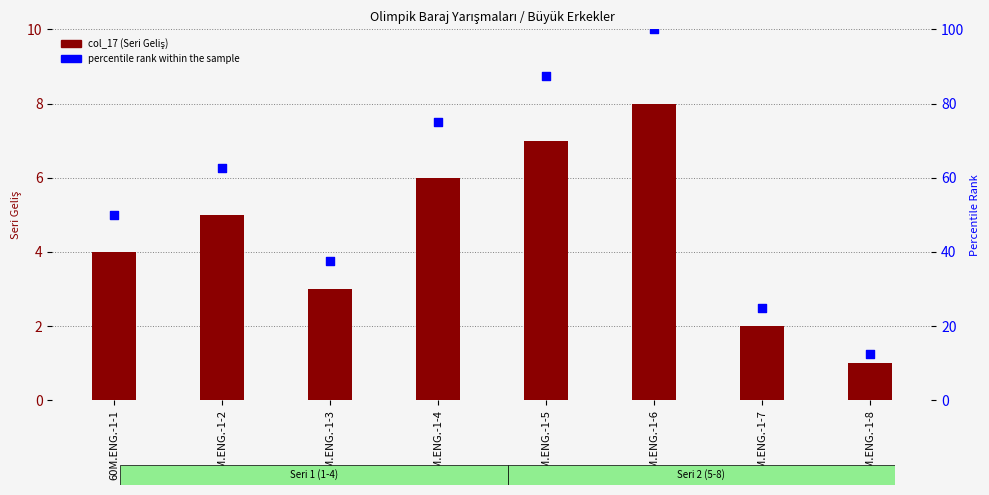

At which category is the sum across all series the highest?

60M.ENG.-1-6